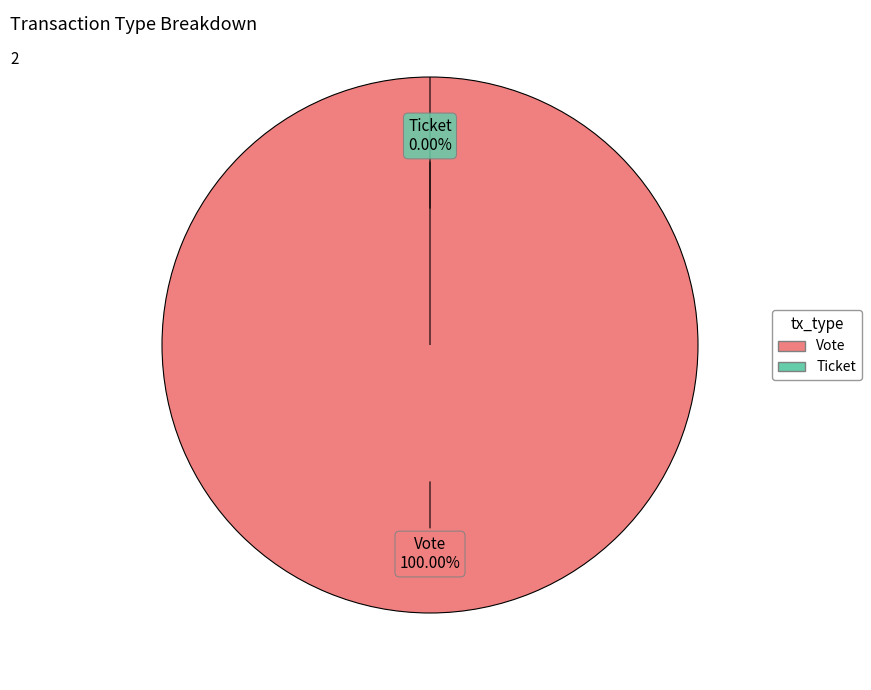

The Vote slice represents 90% of the pie. True or false?

False